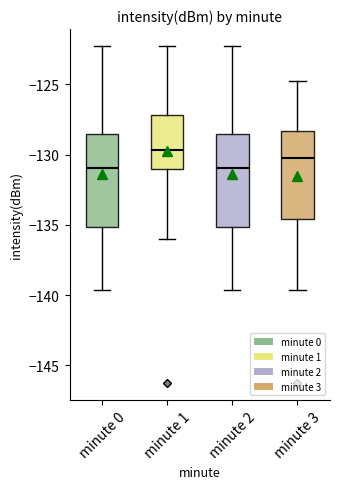

Reading left to right, transcribe this box plot: for each box, give where its median line is, the range the box spans, and where its two whiskers end, as read against the y-axis. The values are not printed on the chart, so give them approximately, as read against the axis.

minute 0: median -131.0, box -135.0 to -128.5, whiskers -139.5 to -122.5
minute 1: median -129.5, box -131.0 to -127.0, whiskers -136.0 to -122.5
minute 2: median -131.0, box -135.0 to -128.5, whiskers -139.5 to -122.5
minute 3: median -130.0, box -134.5 to -128.5, whiskers -139.5 to -125.0